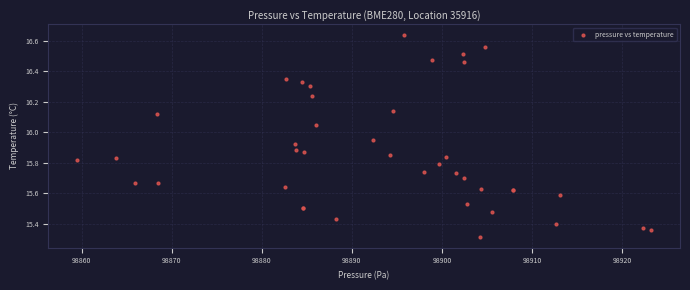

What Y value in the scatter plot is closest to 15?

15.3